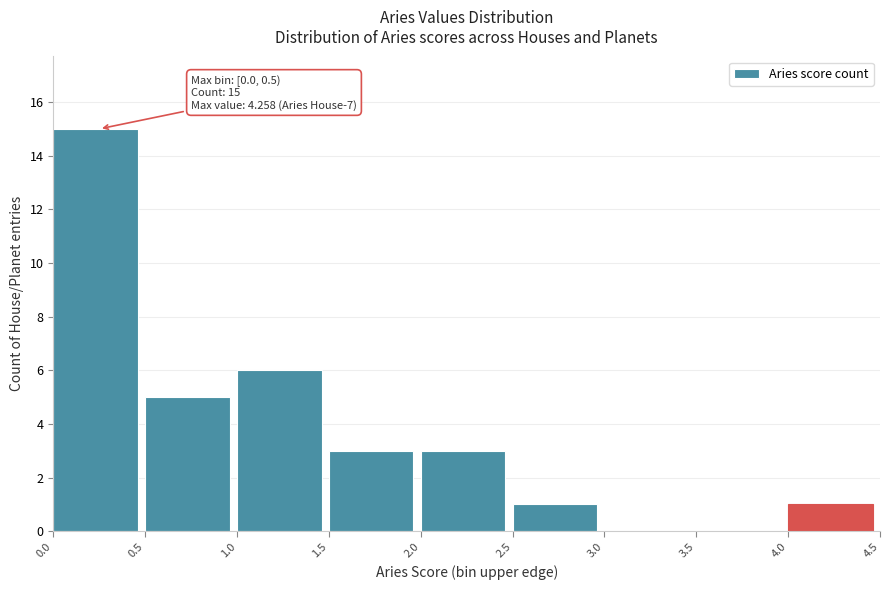

Over which range of the x-axis is the bar tallest?

0.0 to 0.5